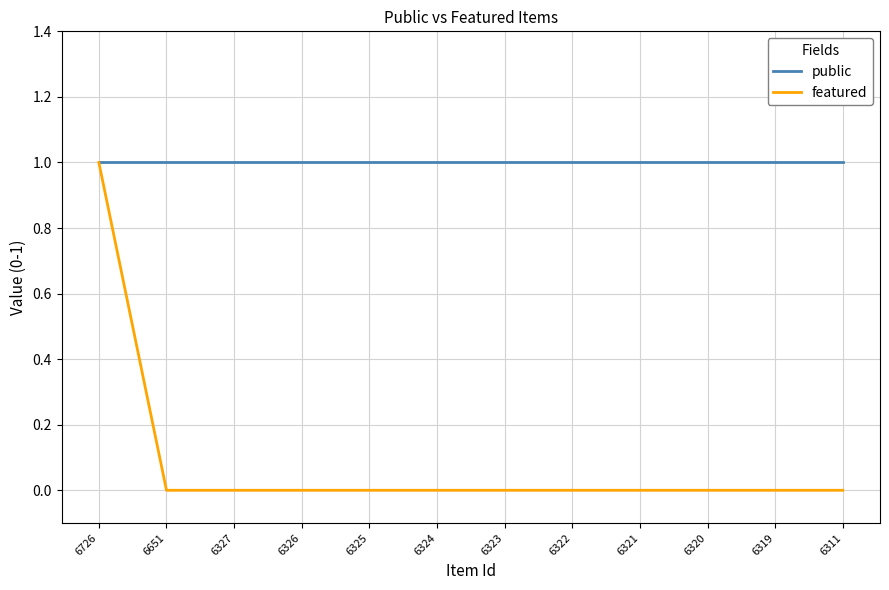

At which category is the sum across all series the highest?

6726